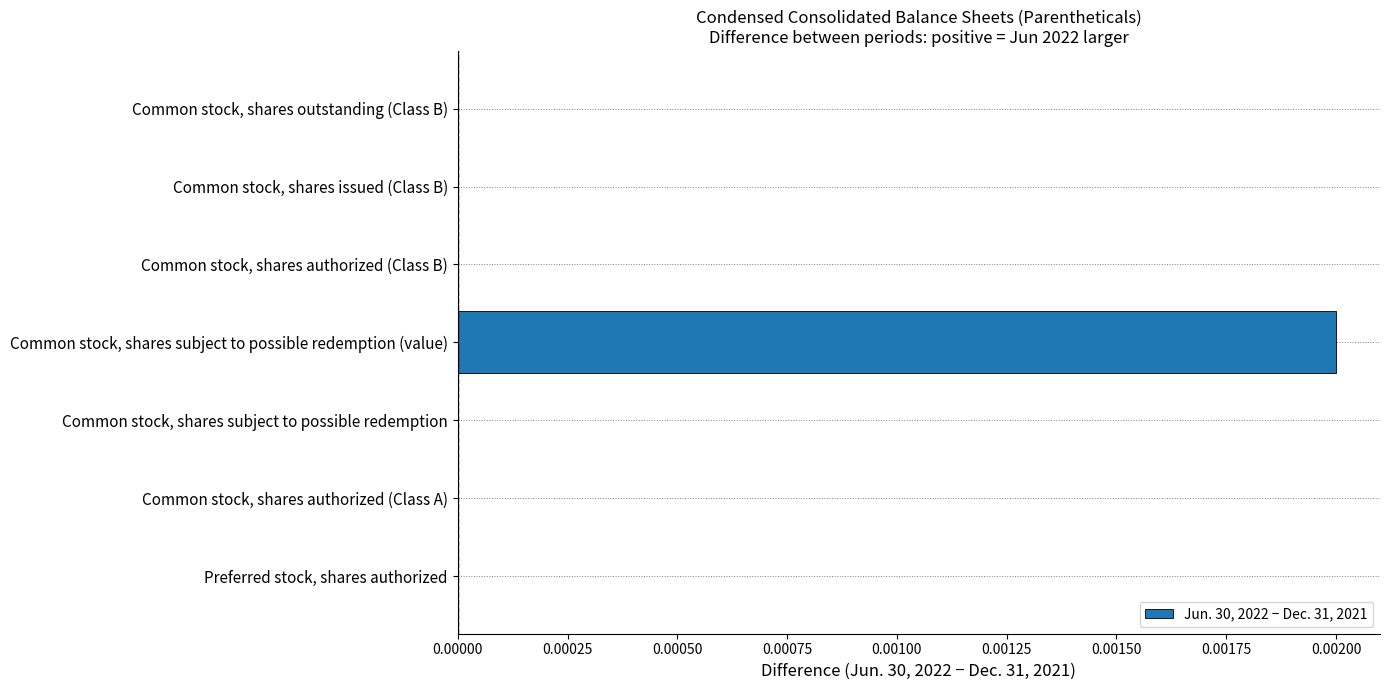

Which has a higher value, Common stock, shares authorized (Class A) or Common stock, shares subject to possible redemption (value)?

Common stock, shares subject to possible redemption (value)